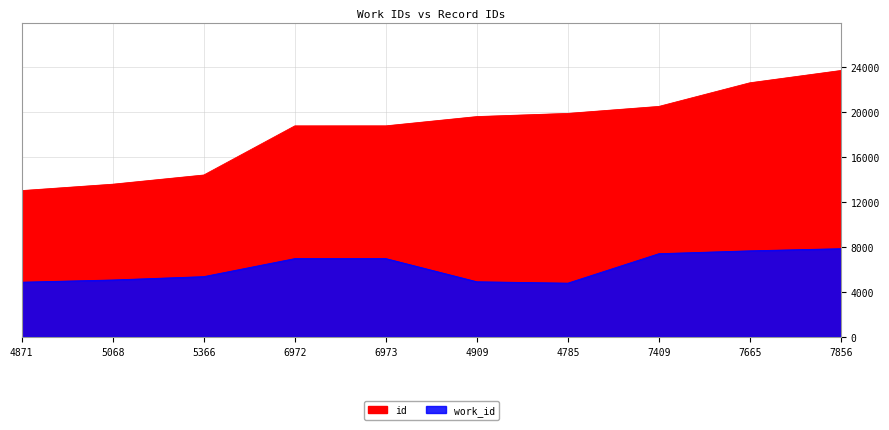

The value of id at 6973 is 29897. True or false?

False